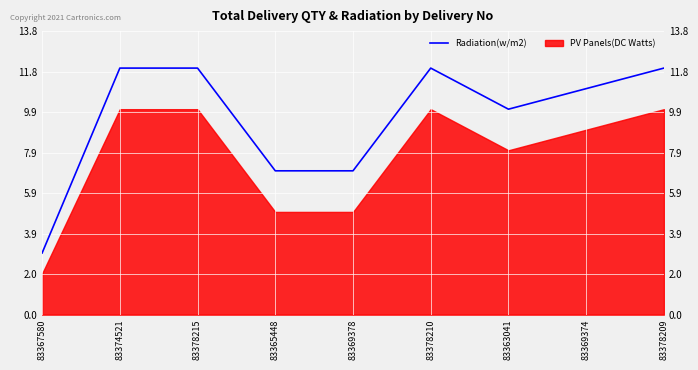

Is it true that the value at 83369378 is 7?

True